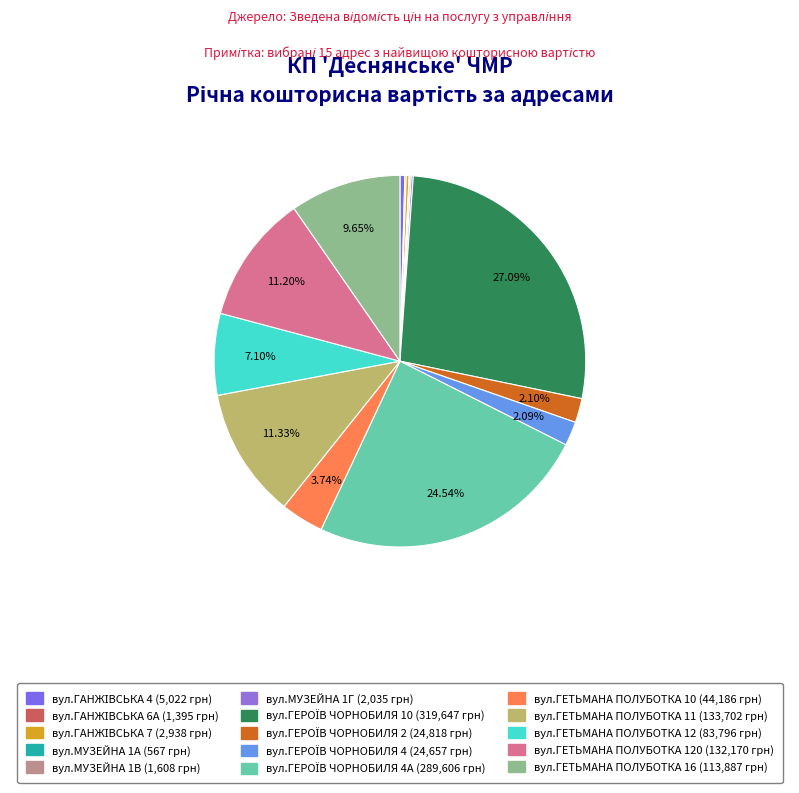

Count the number of slices in the pie.

15